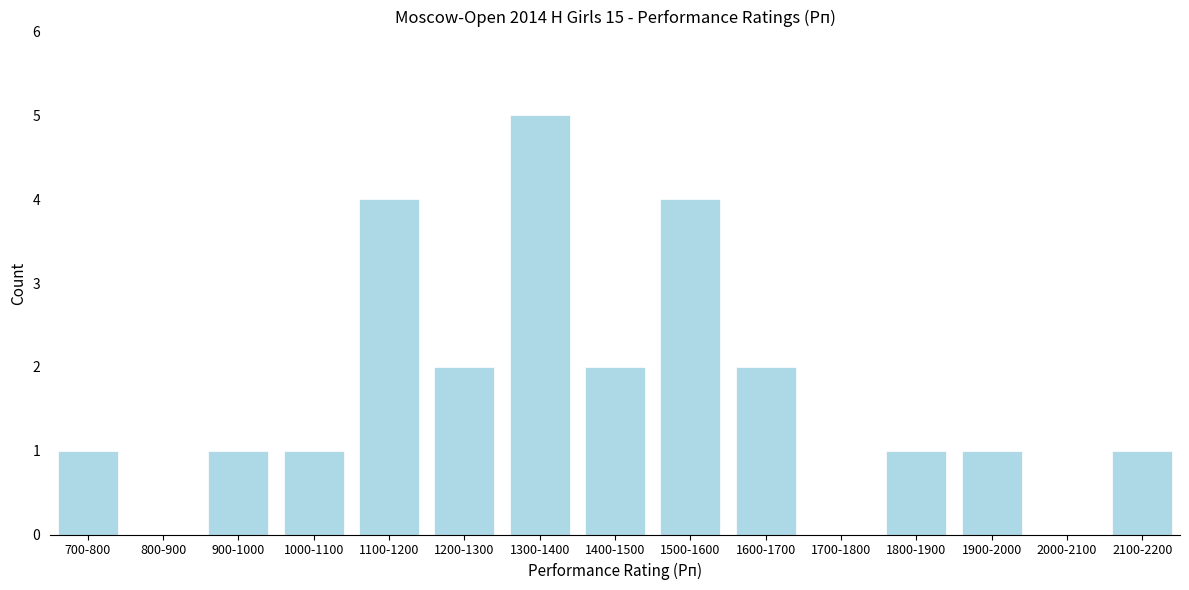

Reading right to left, what are all the values shown in this chart?

2100-2200=1	2000-2100=0	1900-2000=1	1800-1900=1	1700-1800=0	1600-1700=2	1500-1600=4	1400-1500=2	1300-1400=5	1200-1300=2	1100-1200=4	1000-1100=1	900-1000=1	800-900=0	700-800=1